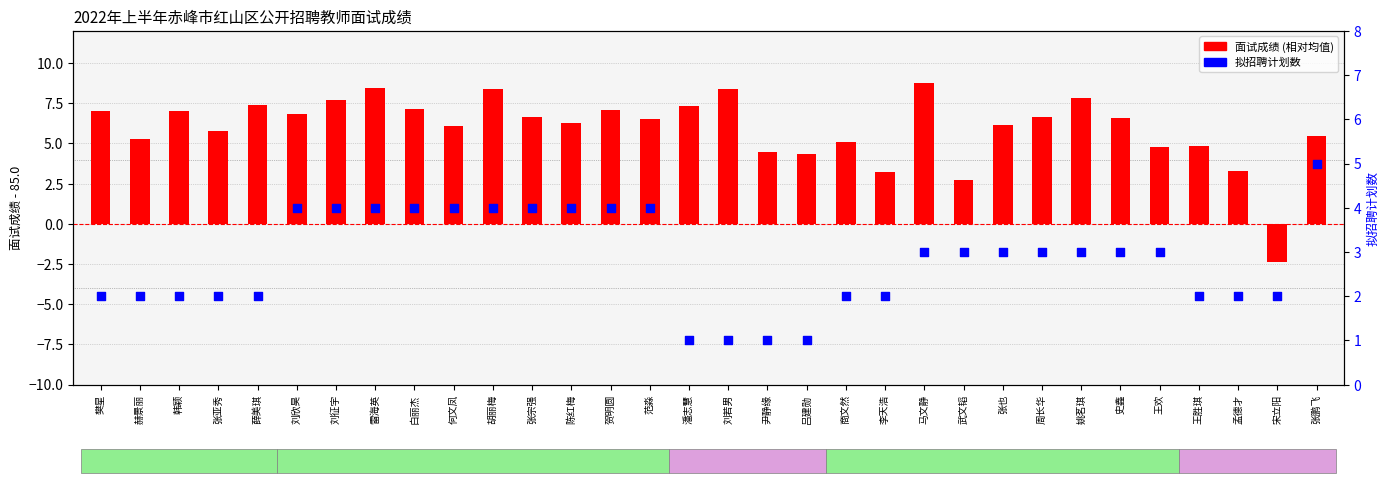

Which series reaches the maximum Y coordinate?

面试成绩 (centered)